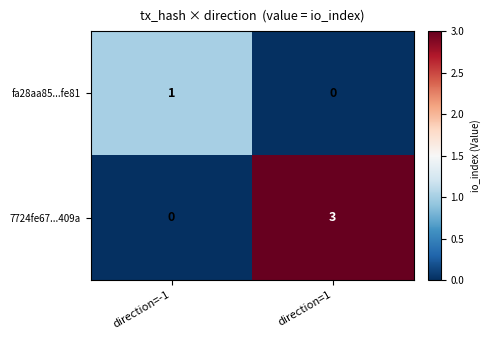

Which series has the widest spread of values?

7724fe67...409a